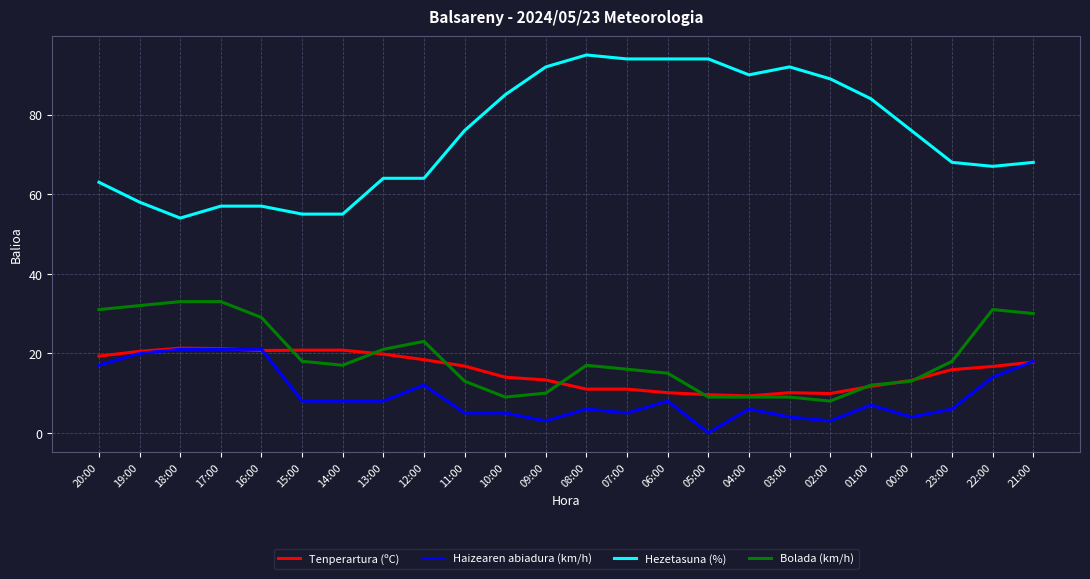

Read the Tenperartura (ºC) value at 10:00.

14.0